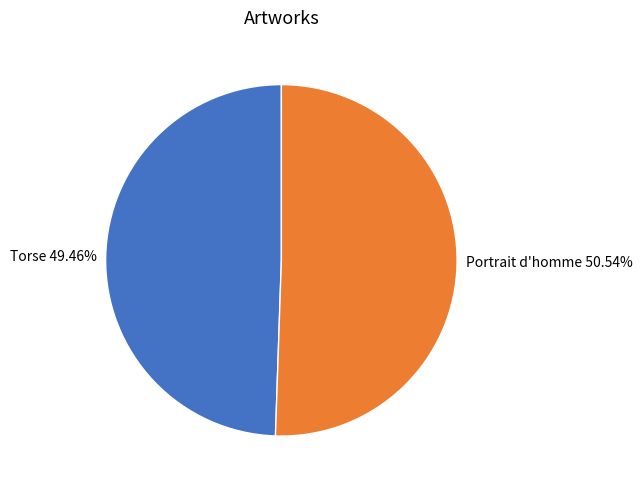

Is it true that Torse is 49% of the pie?

True